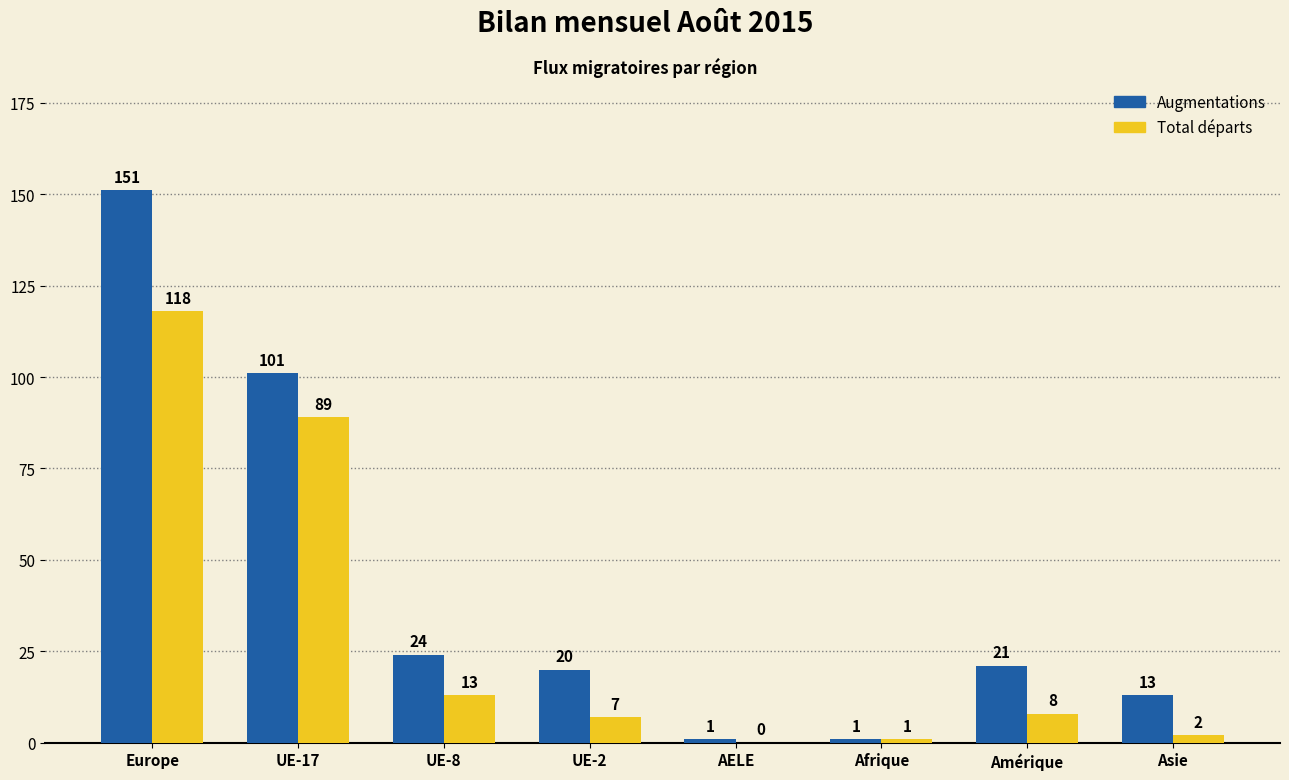

The Total départs series shows 0 at AELE. True or false?

True